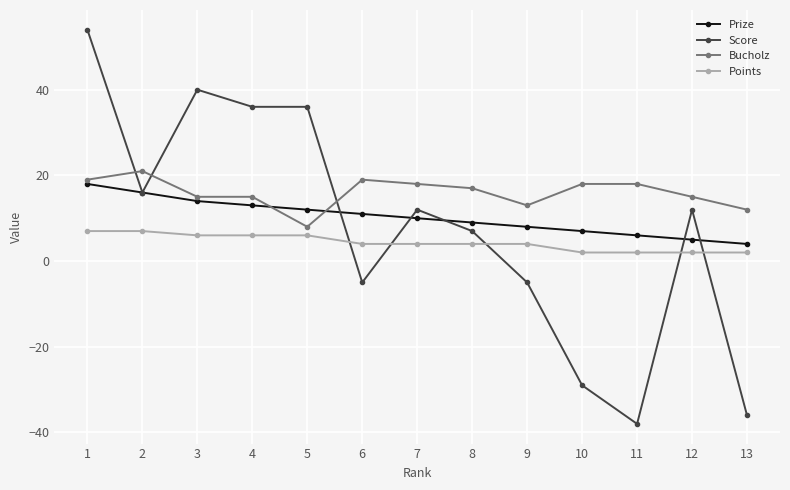

Where do Bucholz and Score first cross each other?

1 and 2